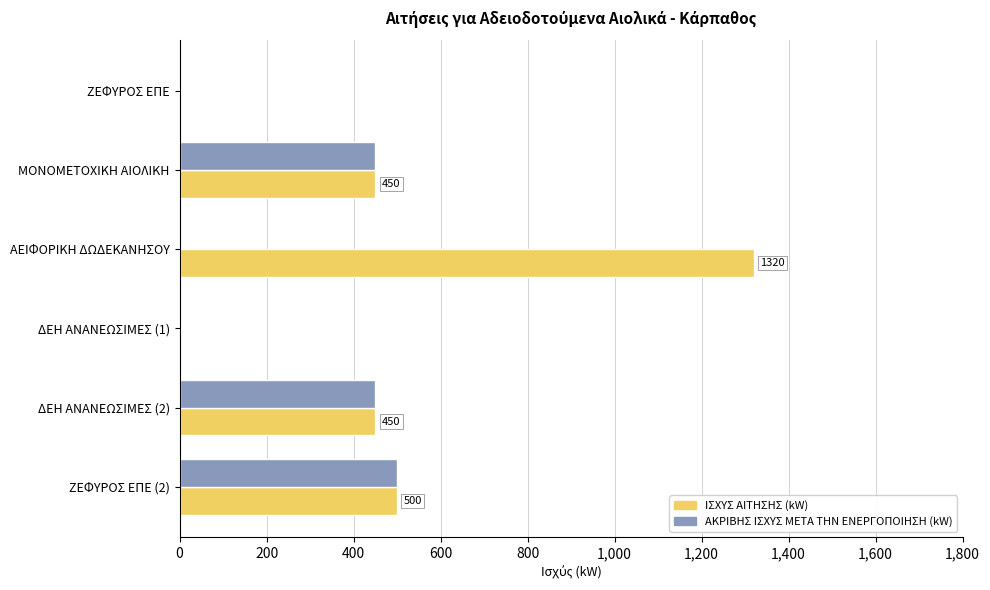

Which series changed the most between ΑΕΙΦΟΡΙΚΗ ΔΩΔΕΚΑΝΗΣΟΥ and ΔΕΗ ΑΝΑΝΕΩΣΙΜΕΣ (1)?

ΙΣΧΥΣ ΑΙΤΗΣΗΣ (kW)